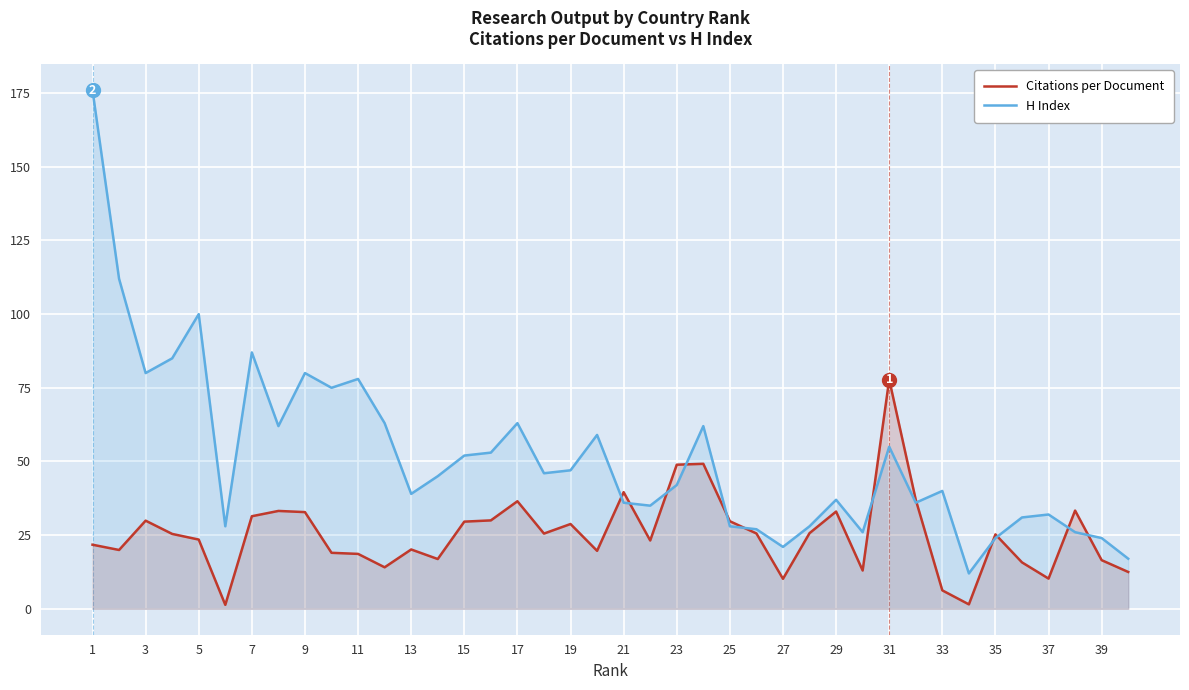

Which series has the widest spread of values?

H Index